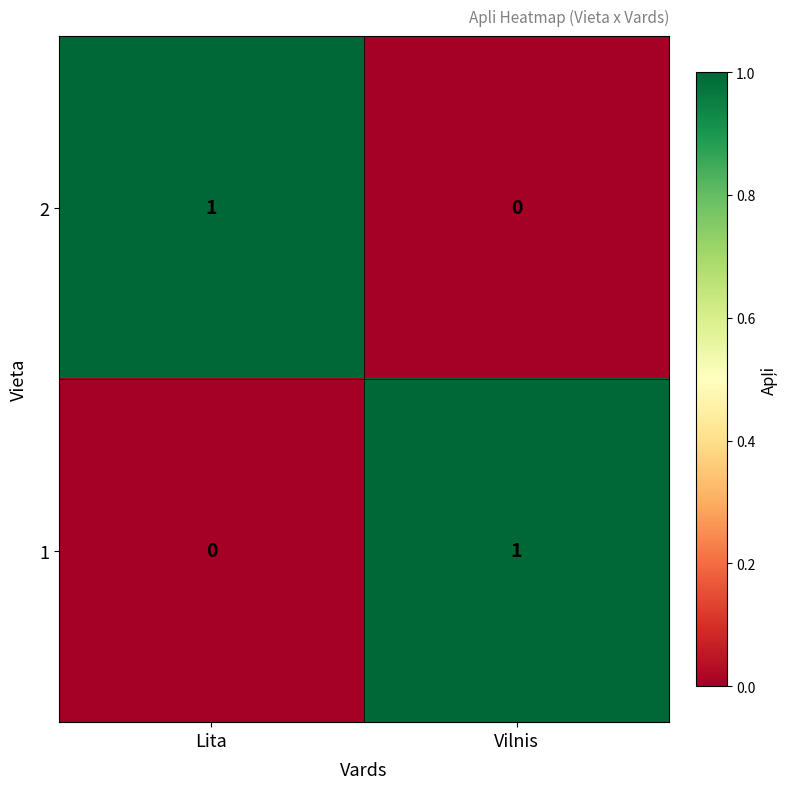

The 1 series shows 1 at Vilnis. True or false?

True